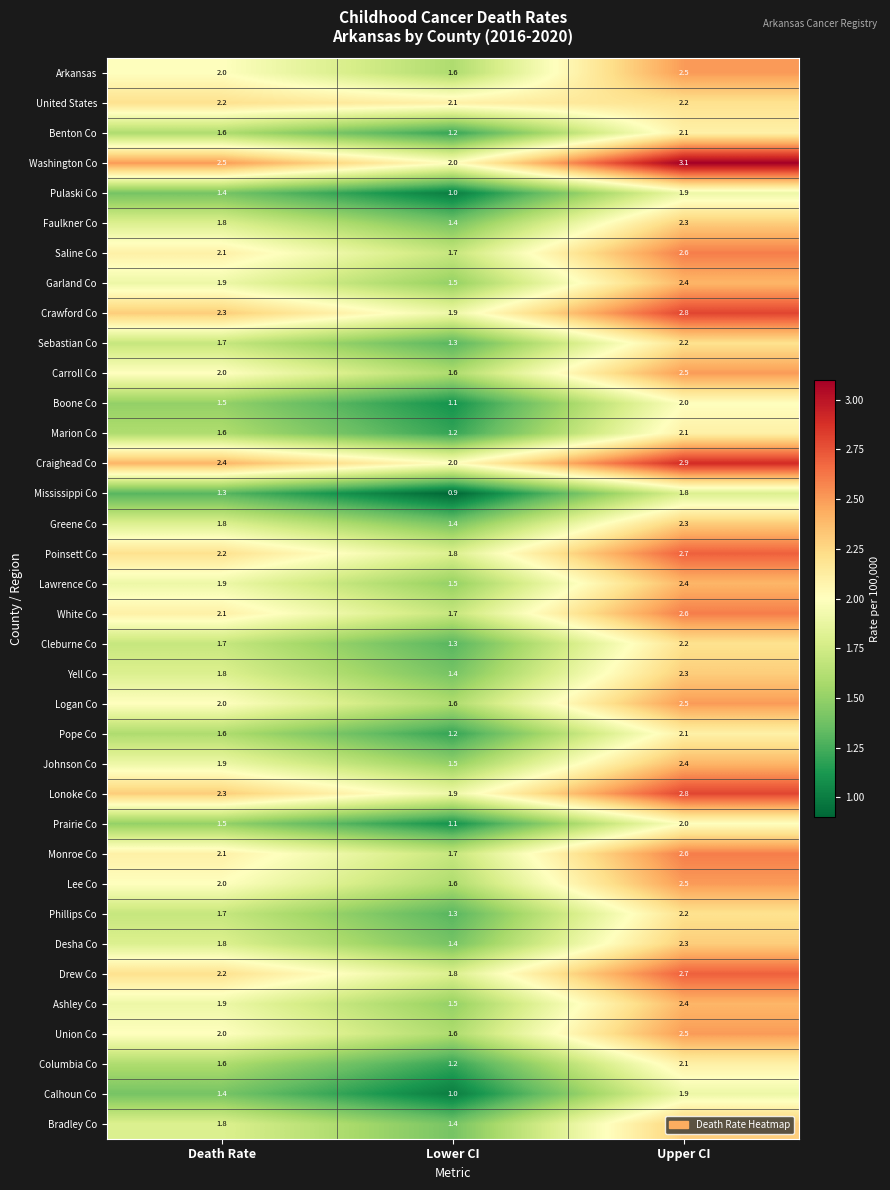

Which label corresponds to the smallest value in the chart?

Lower CI